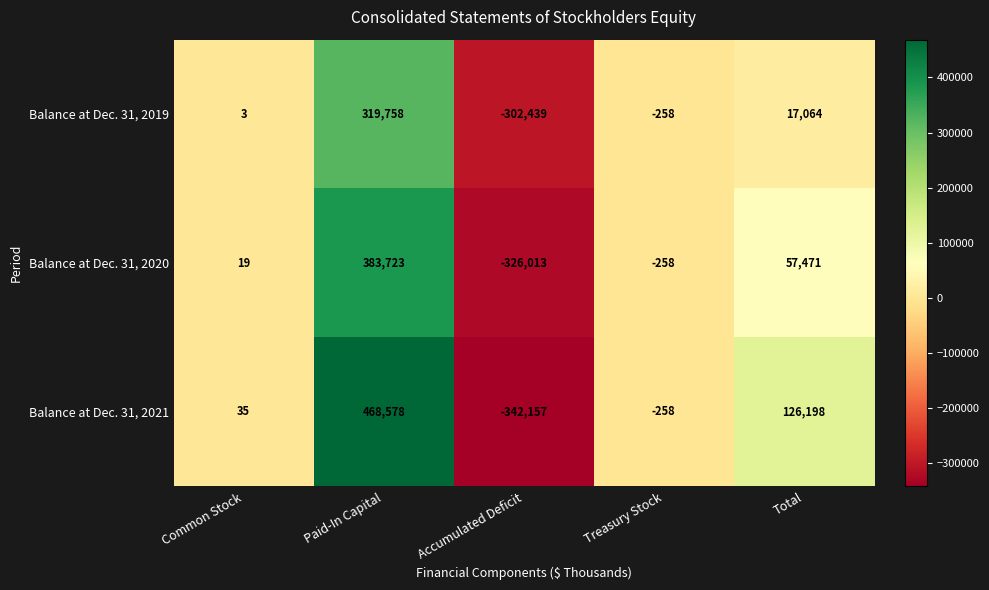

The Balance at Dec. 31, 2019 series shows 319758 at Paid-In Capital. True or false?

True